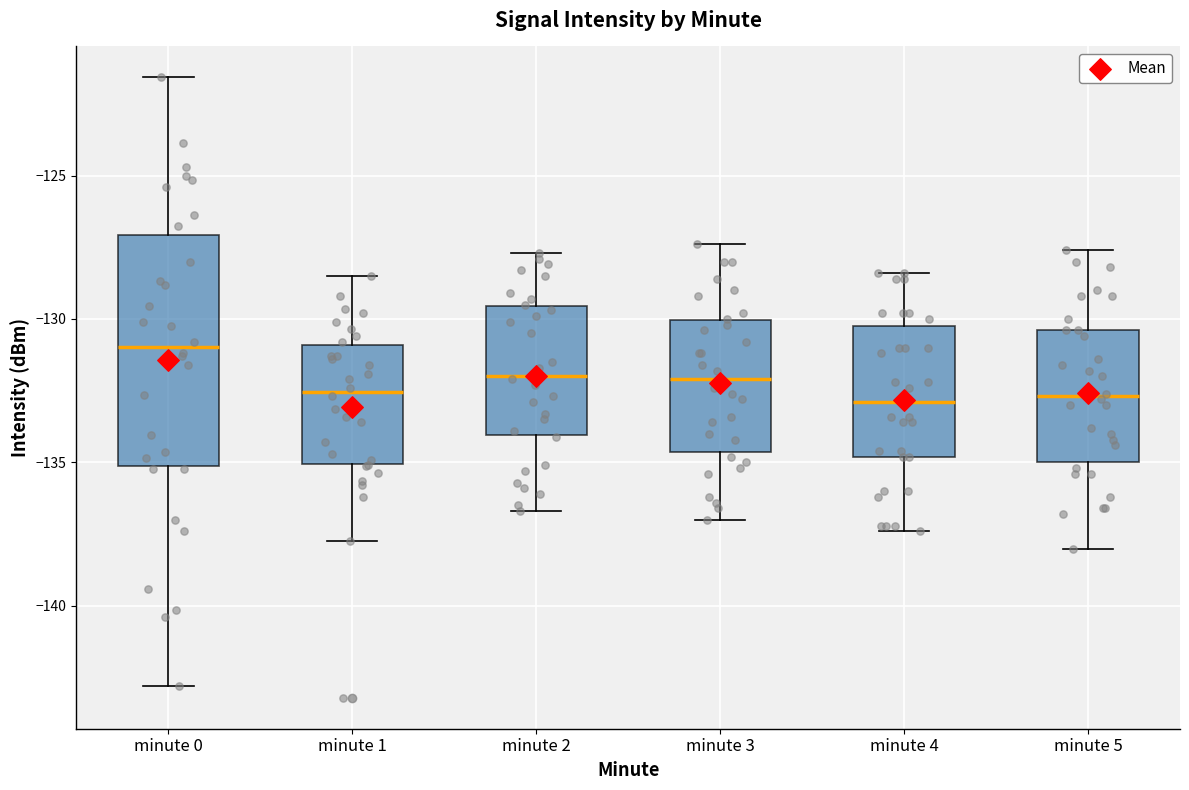

Reading left to right, transcribe this box plot: for each box, give where its median line is, the range the box spans, and where its two whiskers end, as read against the y-axis. The values are not printed on the chart, so give them approximately, as read against the axis.

minute 0: median -131.0, box -135.0 to -127.0, whiskers -143.0 to -121.5
minute 1: median -132.5, box -135.0 to -131.0, whiskers -137.5 to -128.5
minute 2: median -132.0, box -134.0 to -129.5, whiskers -136.5 to -127.5
minute 3: median -132.0, box -134.5 to -130.0, whiskers -137.0 to -127.5
minute 4: median -133.0, box -135.0 to -130.0, whiskers -137.5 to -128.5
minute 5: median -132.5, box -135.0 to -130.5, whiskers -138.0 to -127.5